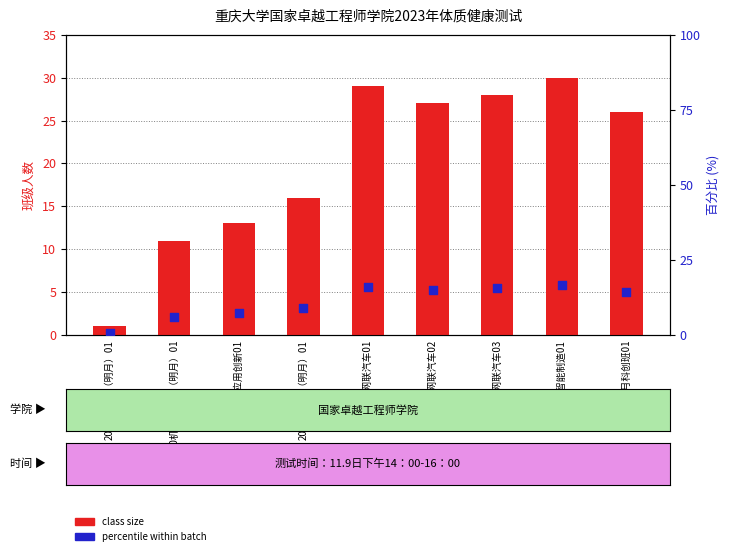

At how many categories does at least one series exceed 16?

5